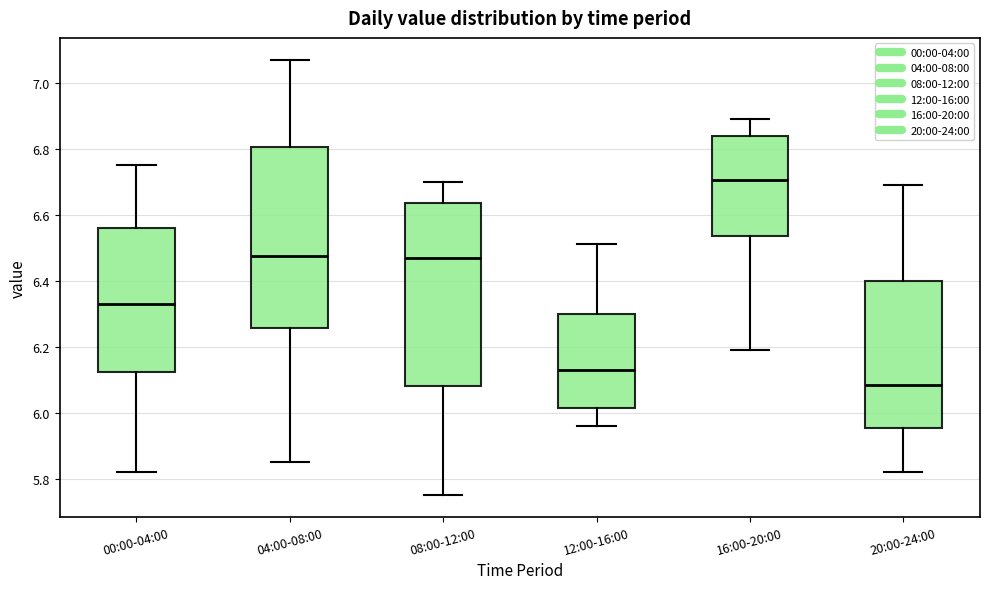

Where is the upper edge of the box for 20:00-24:00 on the y-axis? The values are not printed on the chart, so give them approximately, as read against the axis.

6.40